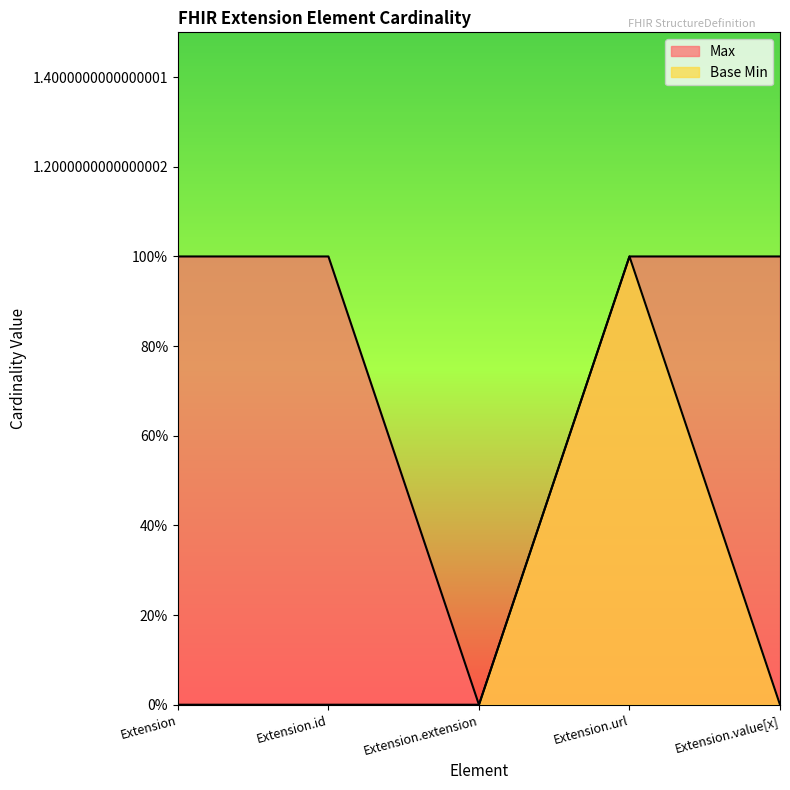

List the series in order of their peak value, highest first.

Max, Base Min